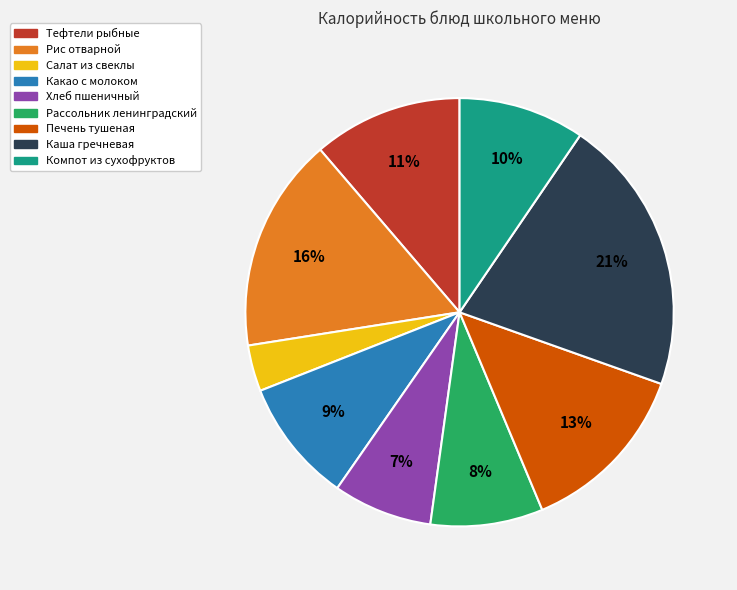

To the nearest percent, what is the difference between the Рассольник ленинградский and Какао с молоком slice percentages?

1%